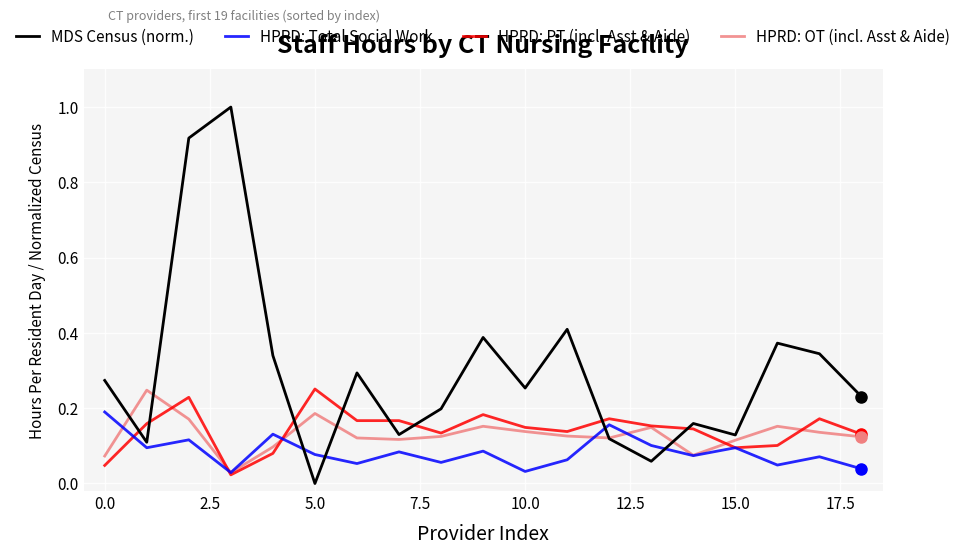

Which series has the largest total across all categories?

MDS Census (norm.)